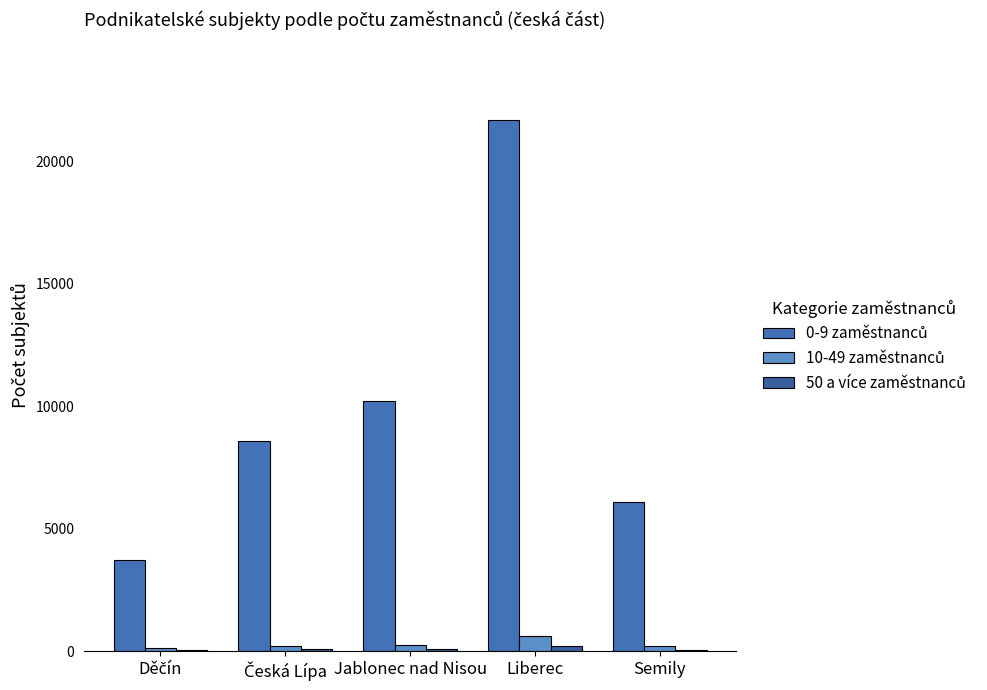

Is the value of 50 a více zaměstnanců at Liberec greater than the value of 10-49 zaměstnanců at Děčín?

Yes